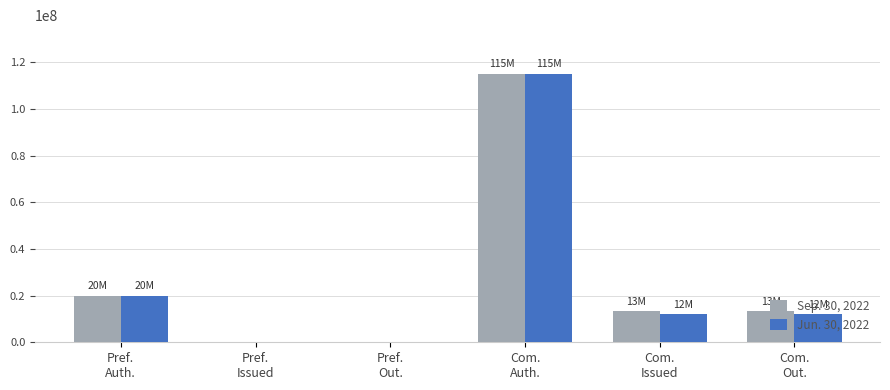

What is the maximum value shown in the chart?

115197165